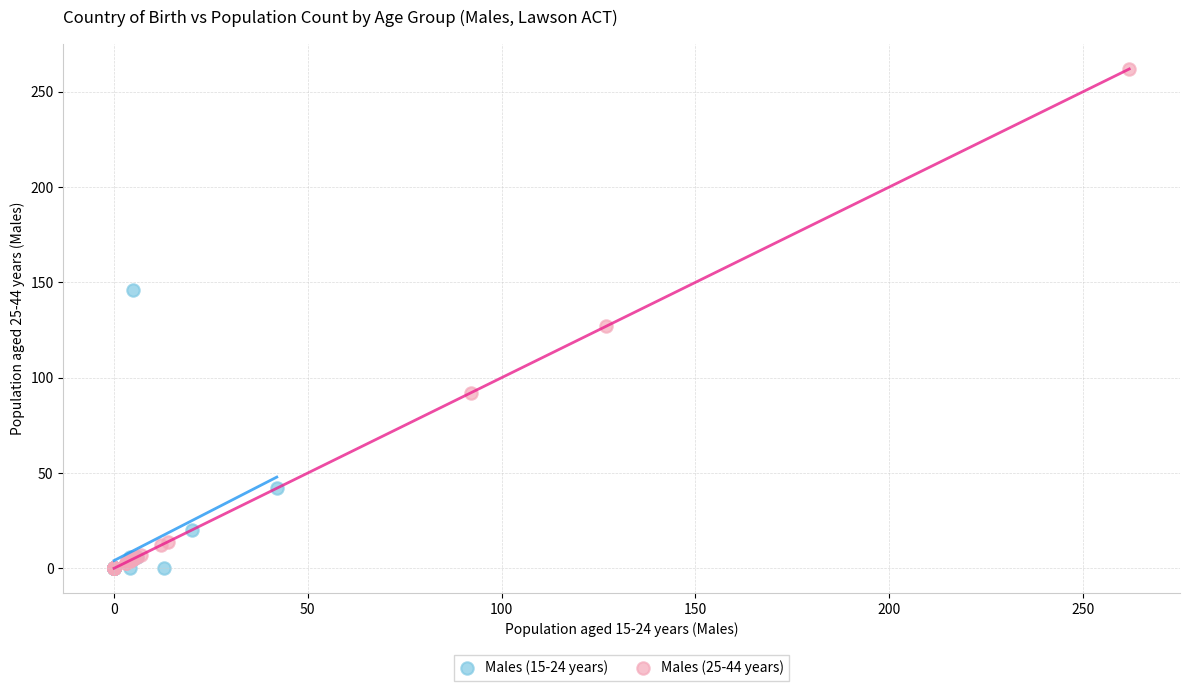

Which series contains the highest Y value?

Males (25-44 years)